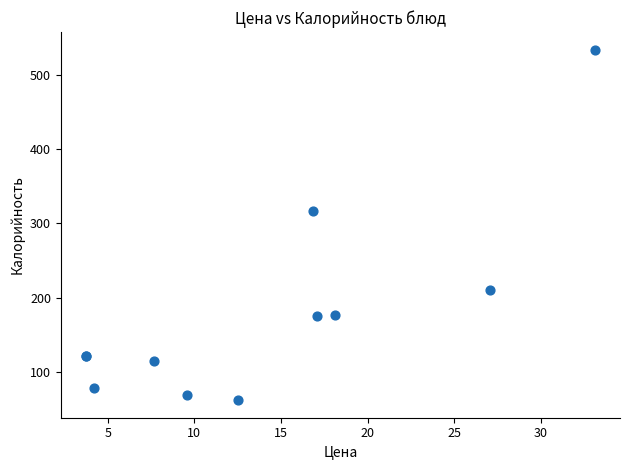

What Y value in the scatter plot is closest to 297?

316.6